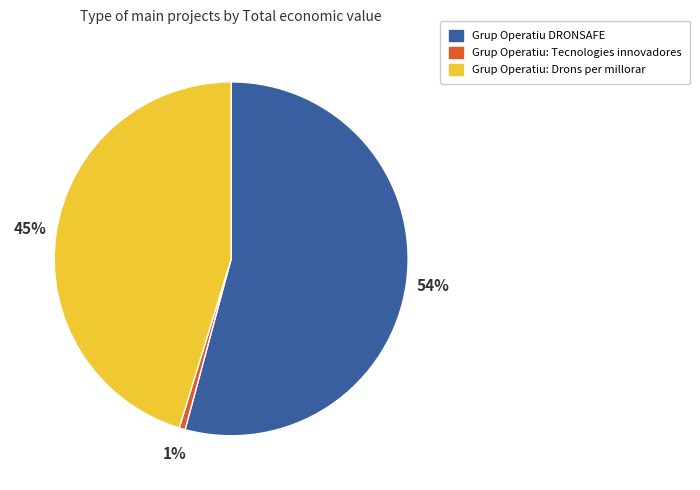

Which category has the smallest portion of the pie?

Grup Operatiu: Tecnologies innovadores